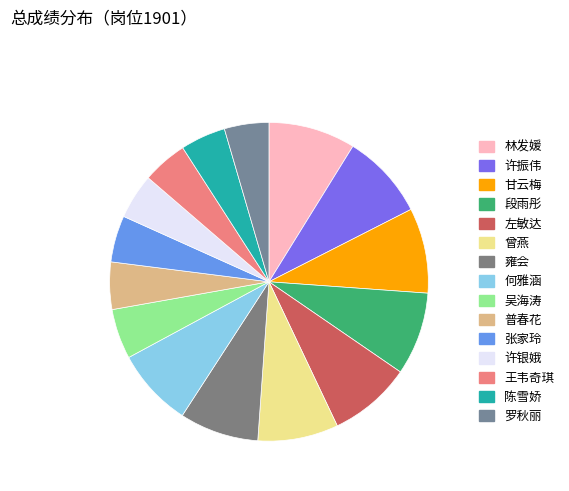

What is the smallest slice in the pie chart?

罗秋丽